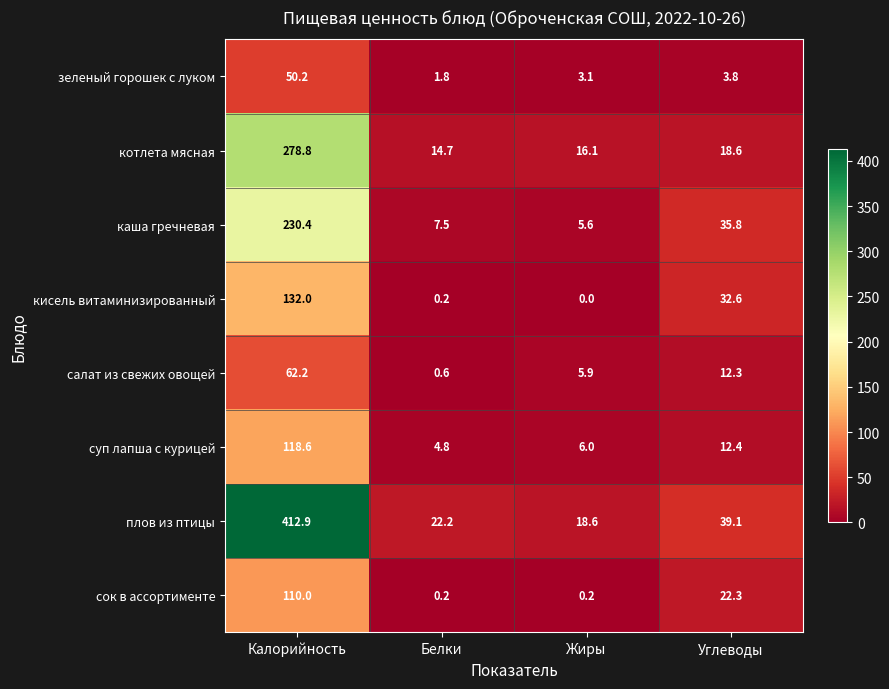

Rank the categories by плов из птицы value from highest to lowest.

Калорийность, Углеводы, Белки, Жиры